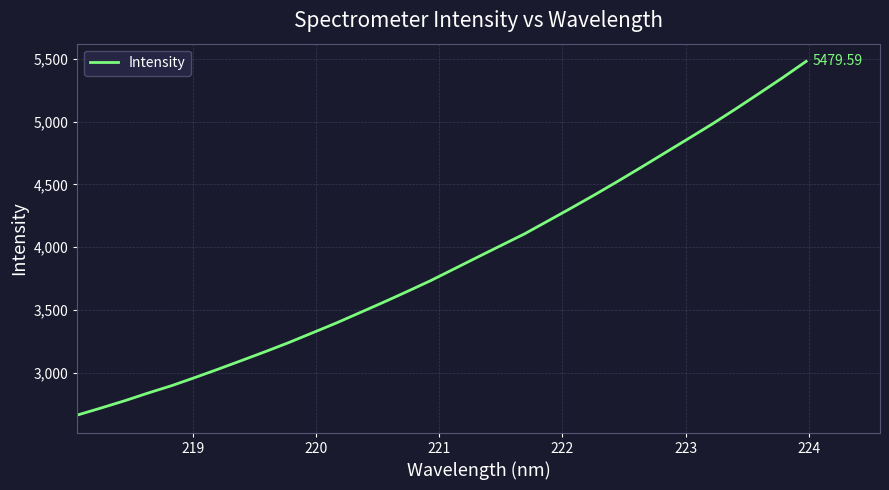

Does the chart have visible grid lines?

Yes